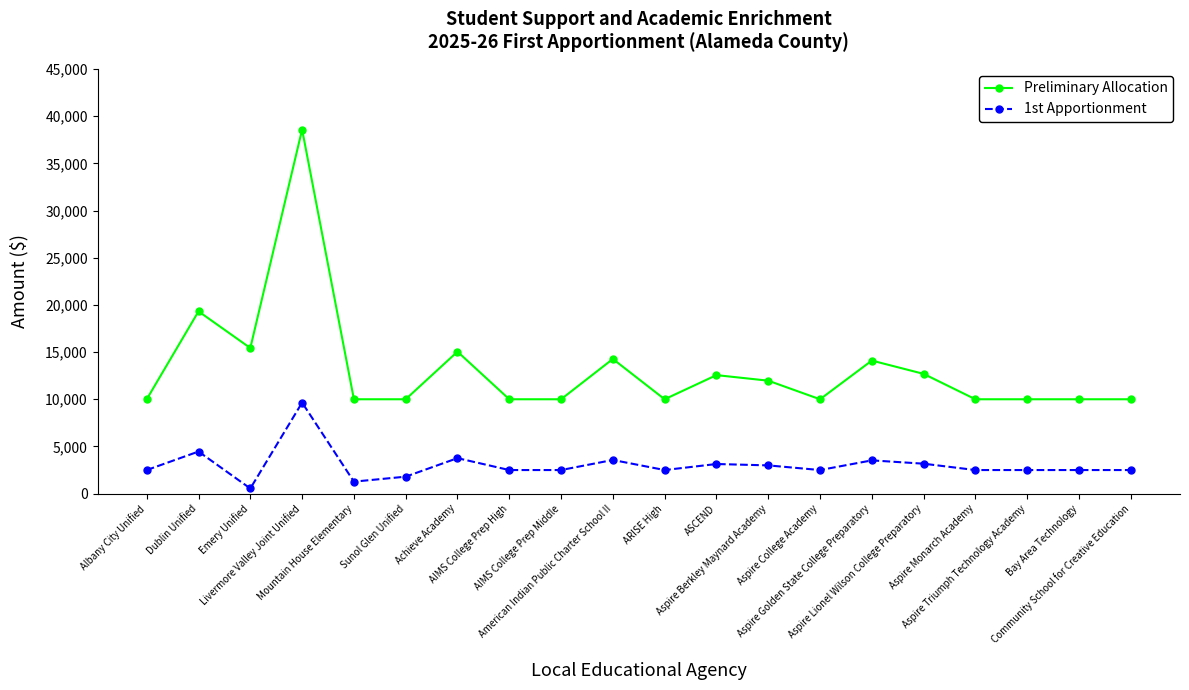

True or false: Preliminary Allocation has more than 2 interior local peaks.

True